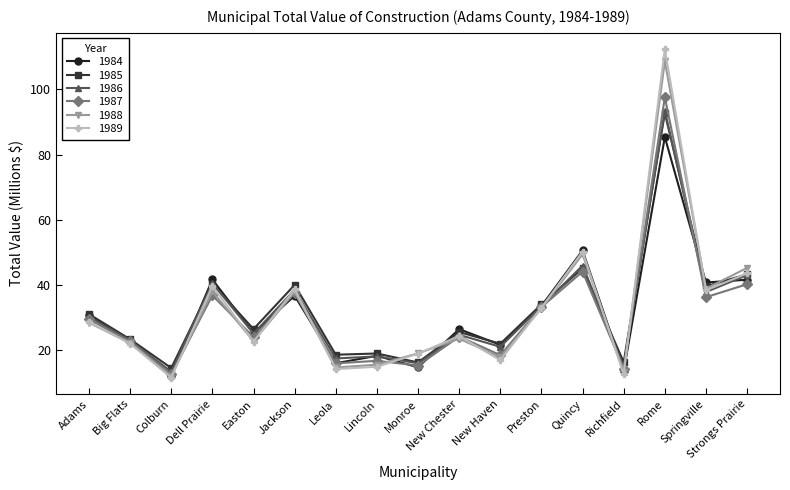

What position from the left is Adams?

1